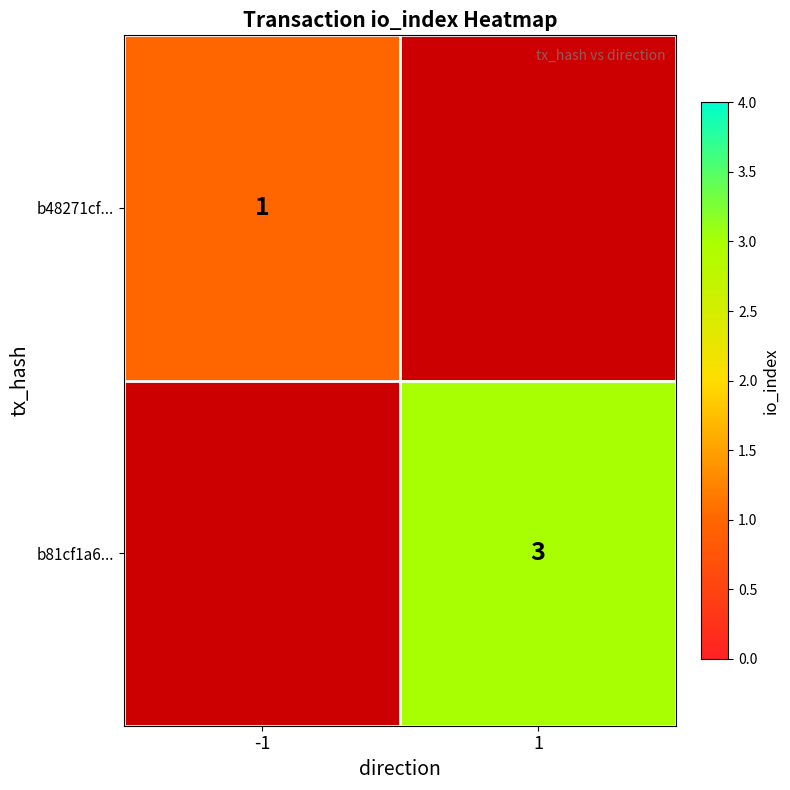

Is the value of b48271cf... at -1 greater than the value of b81cf1a6... at 1?

No